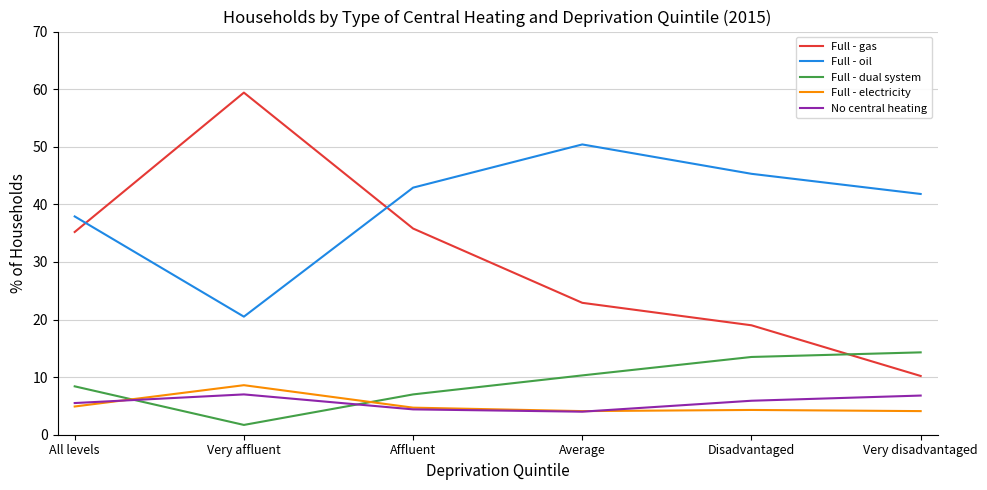

Which series has the largest range (max minus min)?

Full - gas